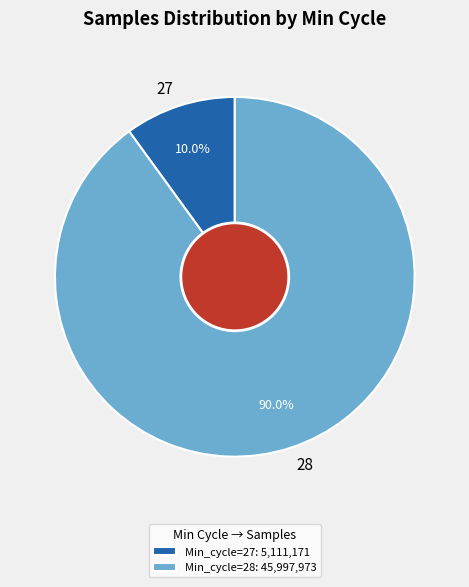

True or false: 28 accounts for 24% of the total.

False